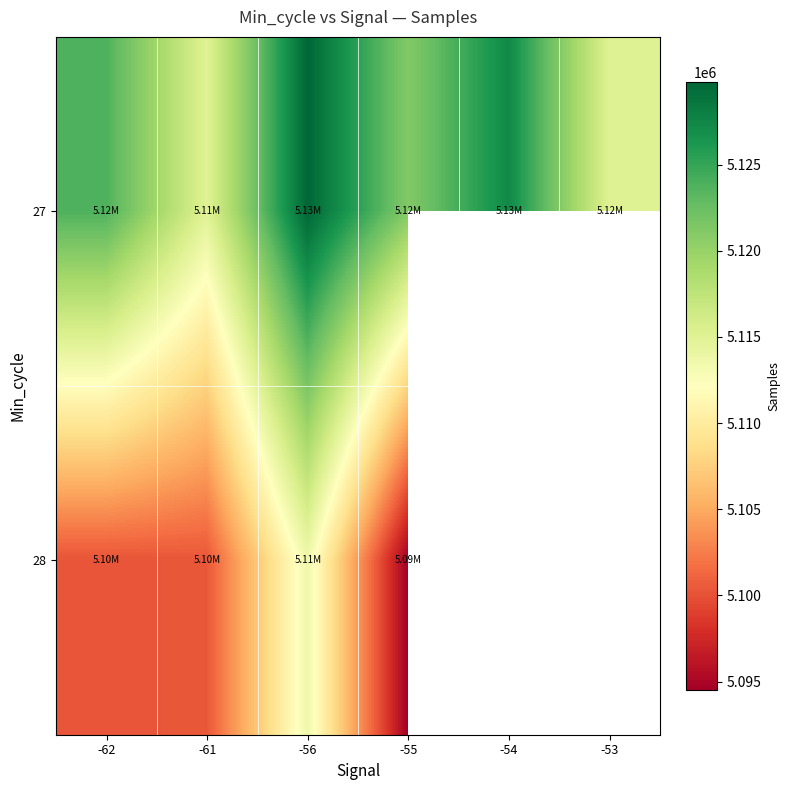

Rank the series by their maximum value, from lowest to highest.

28, 27